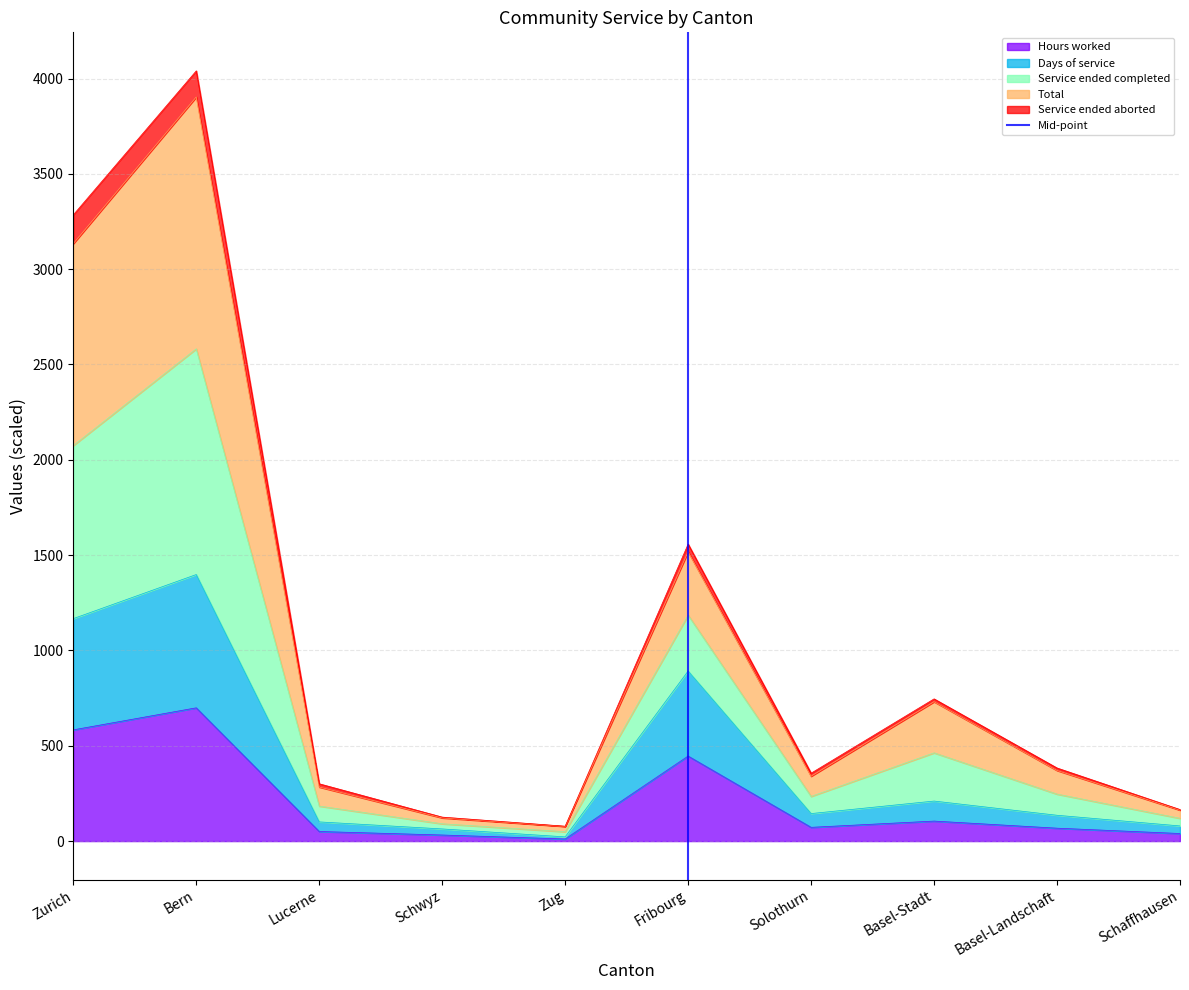

The Hours worked series shows 583.4 at Zurich. True or false?

True